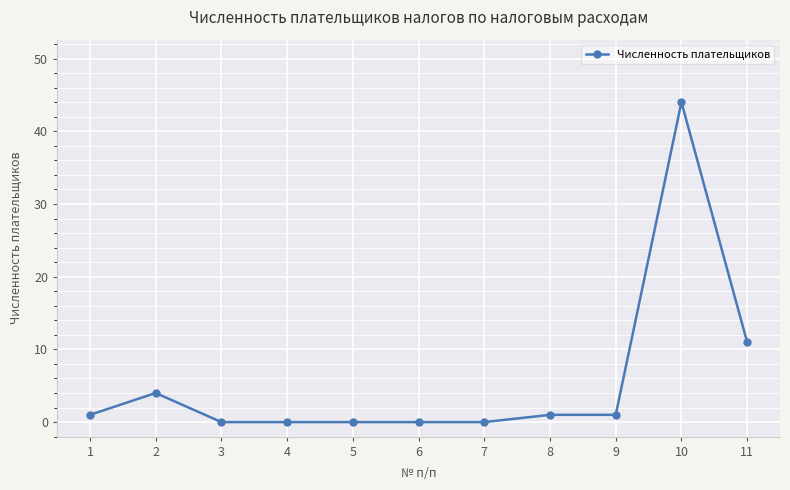

Which category has the highest value across all series?

10